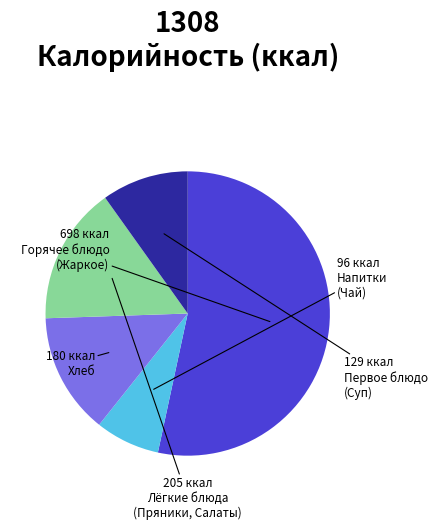

Is there any slice that represents more than half of the pie?

Yes